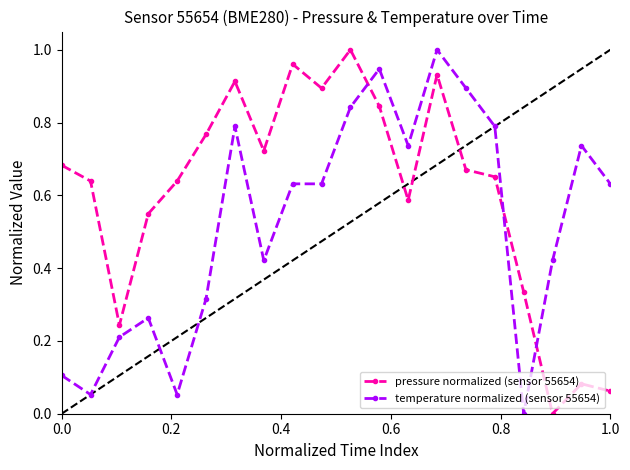

Rank the series by their average value, from highest to lowest.

pressure normalized (sensor 55654), temperature normalized (sensor 55654)